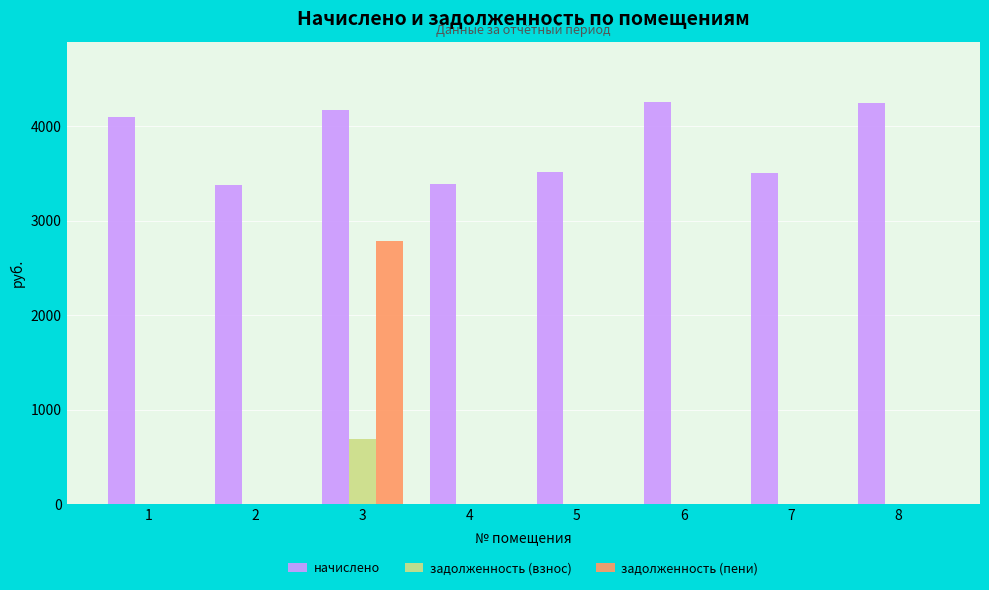

What is the maximum value shown in the chart?

4255.9